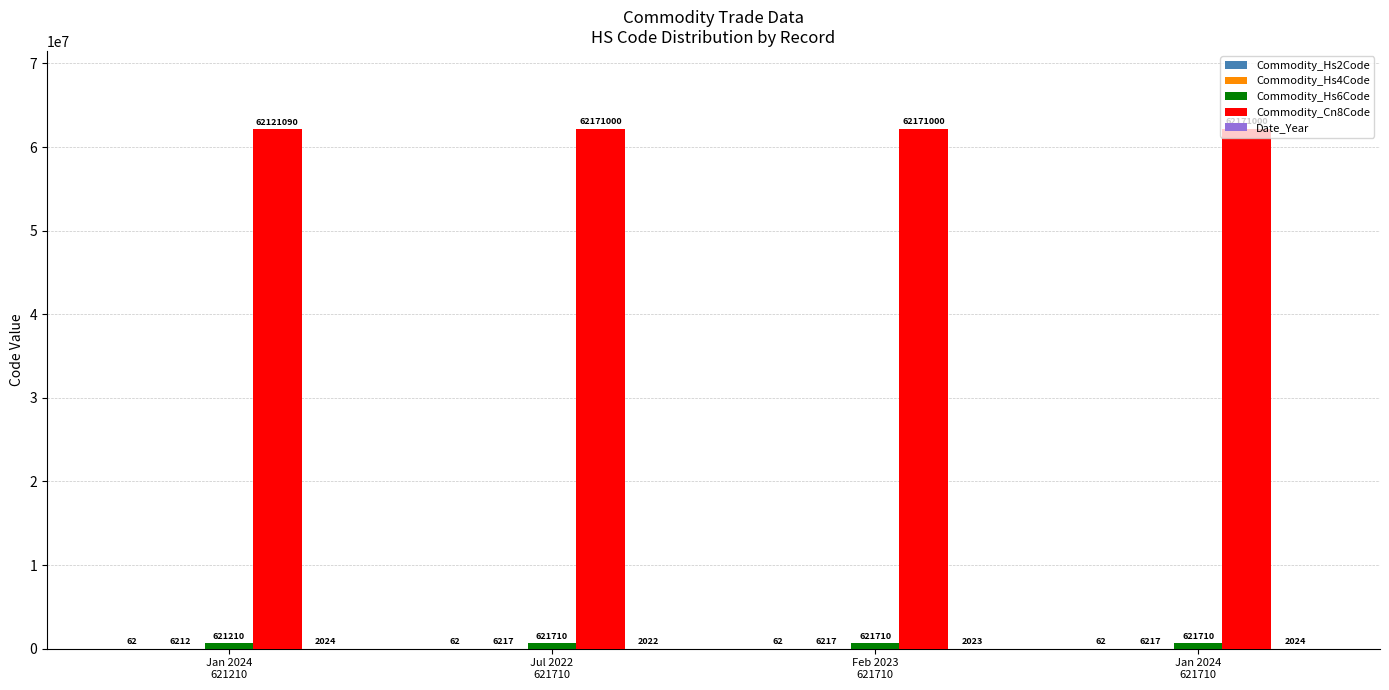

Which series has the largest total across all categories?

Commodity_Cn8Code